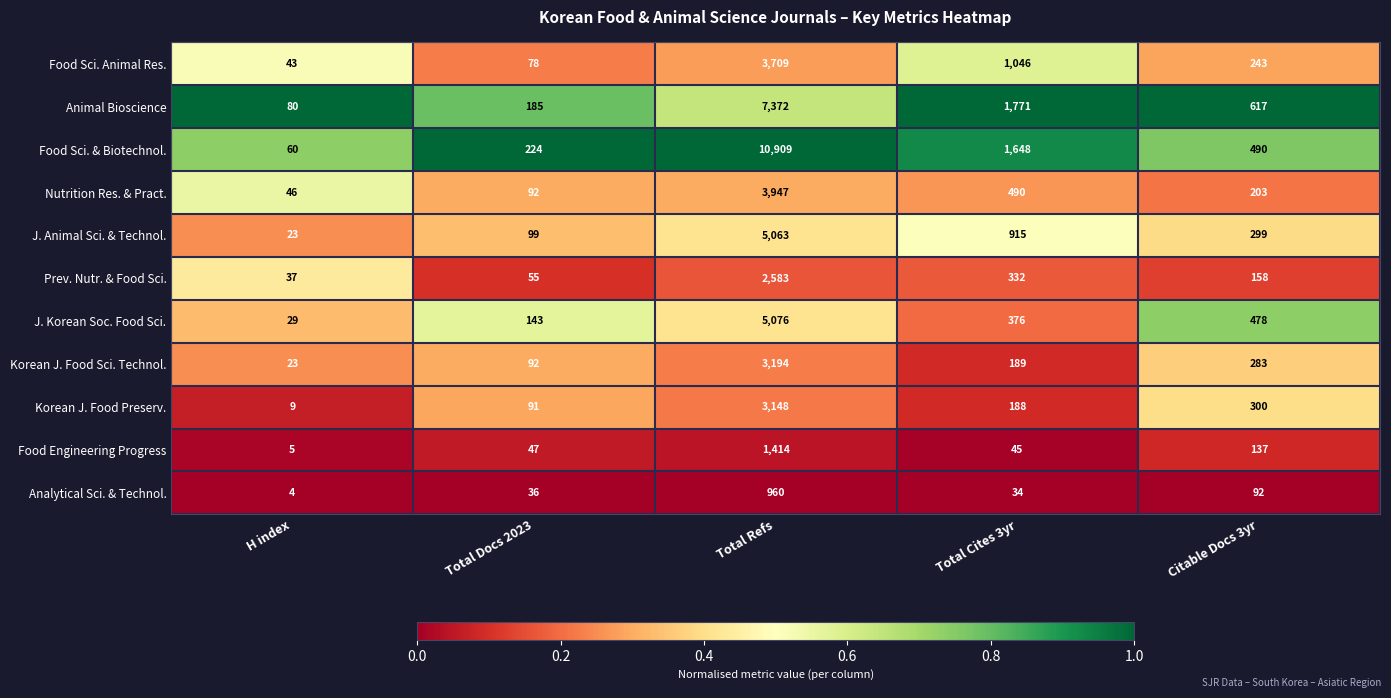

At which category is the sum across all series the highest?

Total Refs